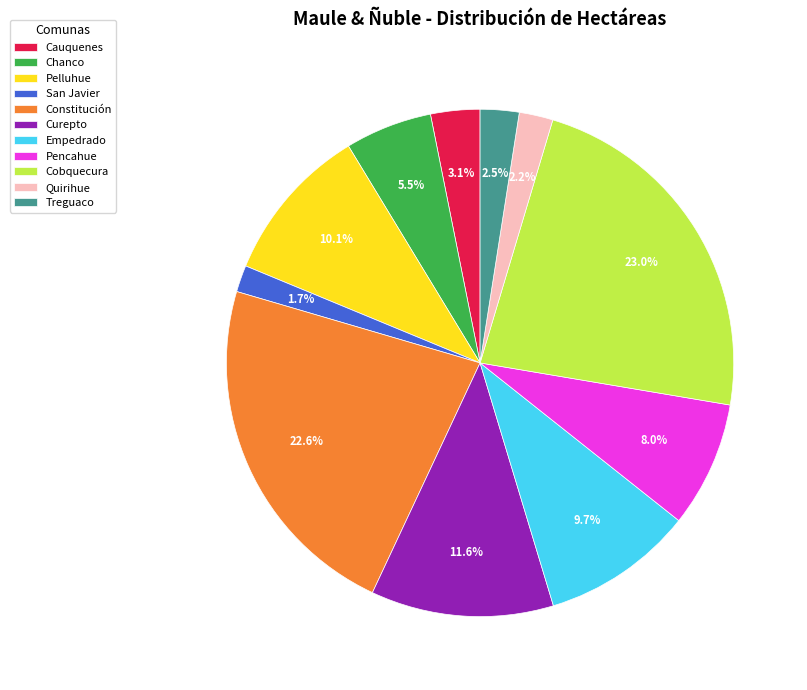

To the nearest percent, what is the difference between the largest and smallest slice percentages?

21%